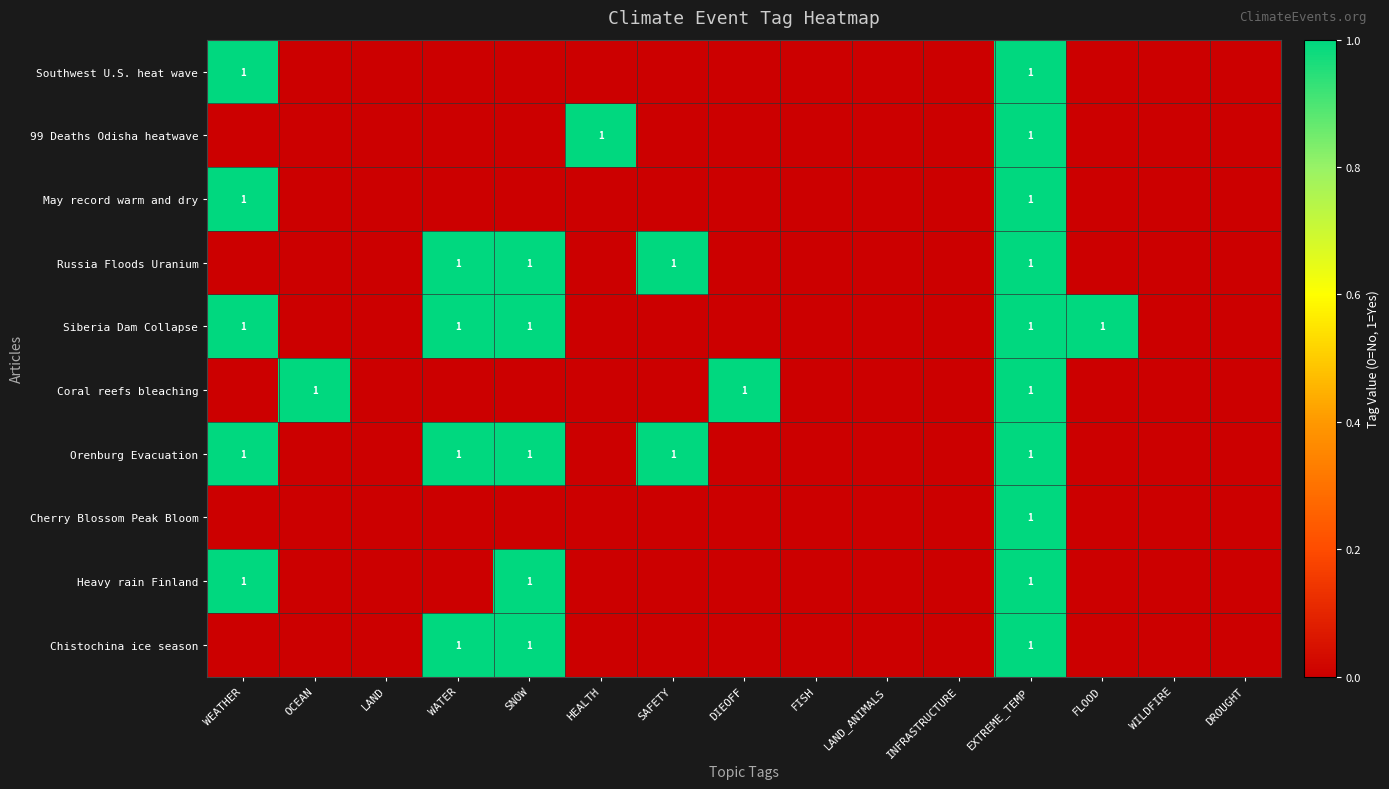

The value of Southwest U.S. heat wave at WEATHER is 2. True or false?

False